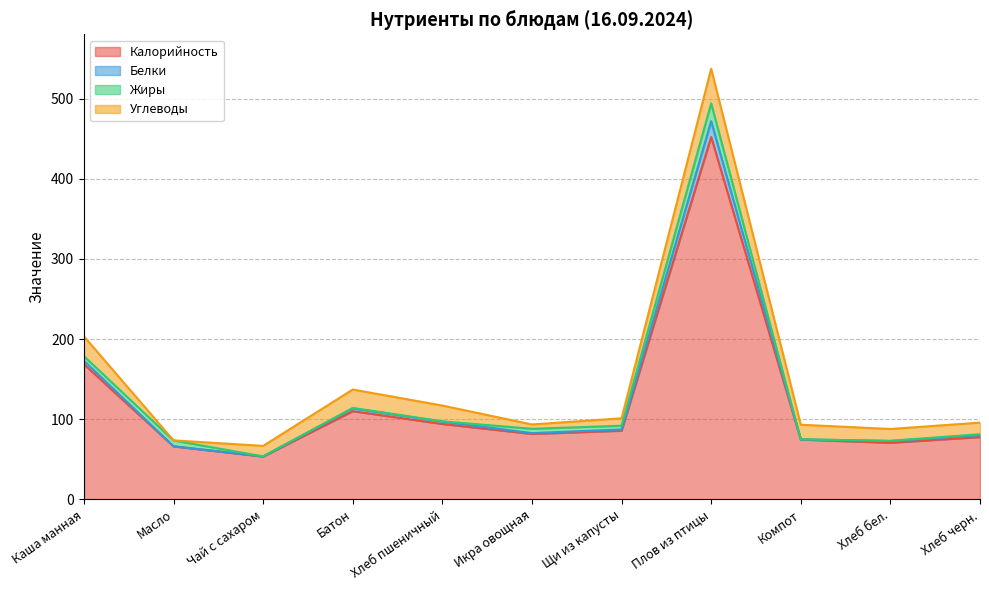

True or false: Калорийность has a value of 94.0 at Хлеб пшеничный.

True